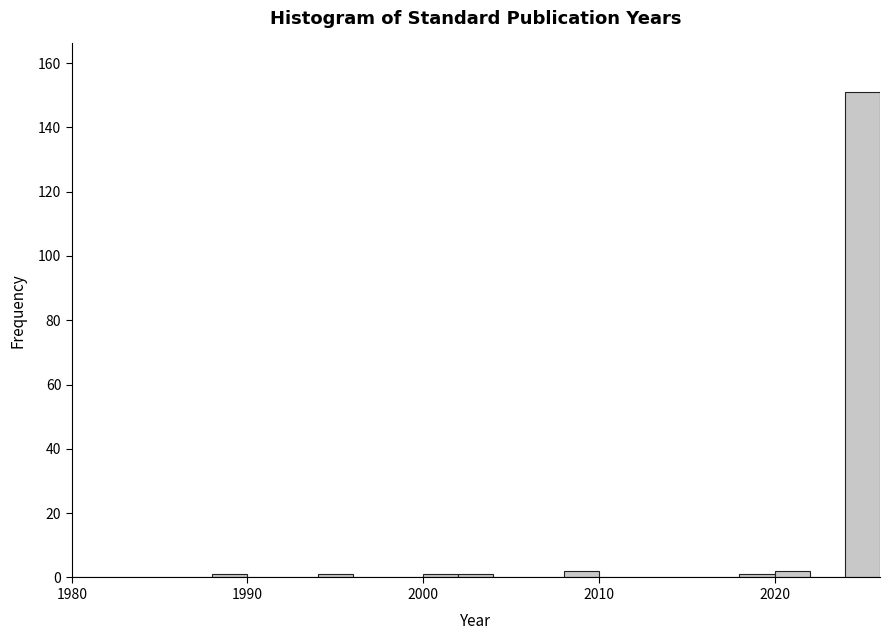

Read against the x-axis, roughly where is the centre of the tallest bar?

2025